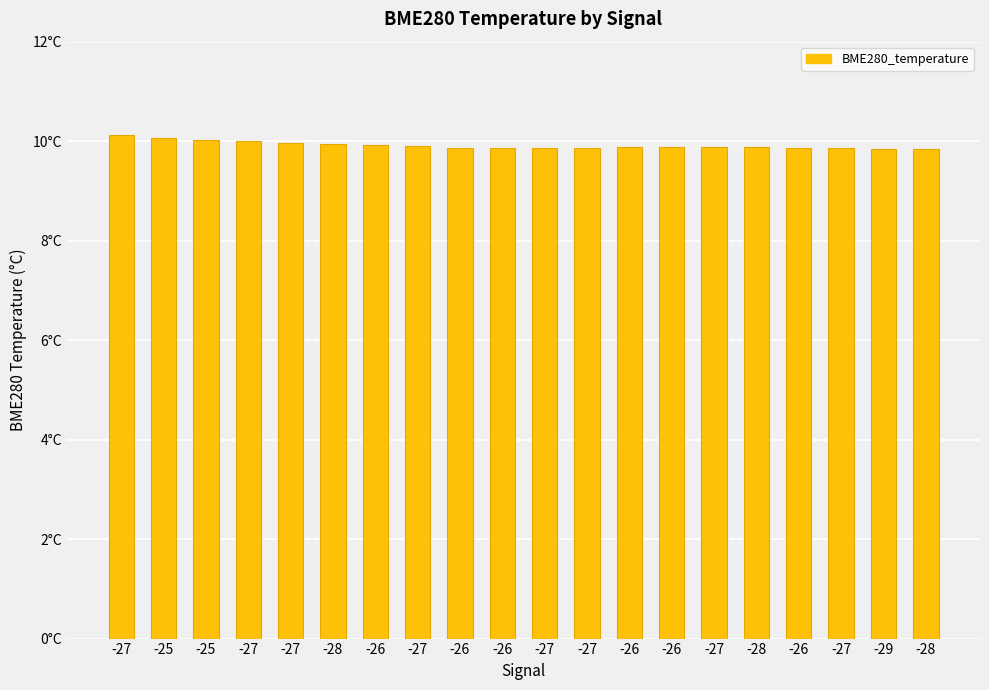

What is the difference between the maximum and minimum values?

0.3